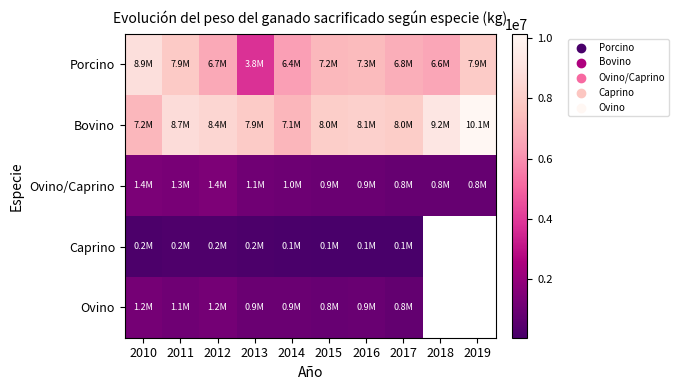

What is the approximate value of Bovino at 2016?

8144781.0